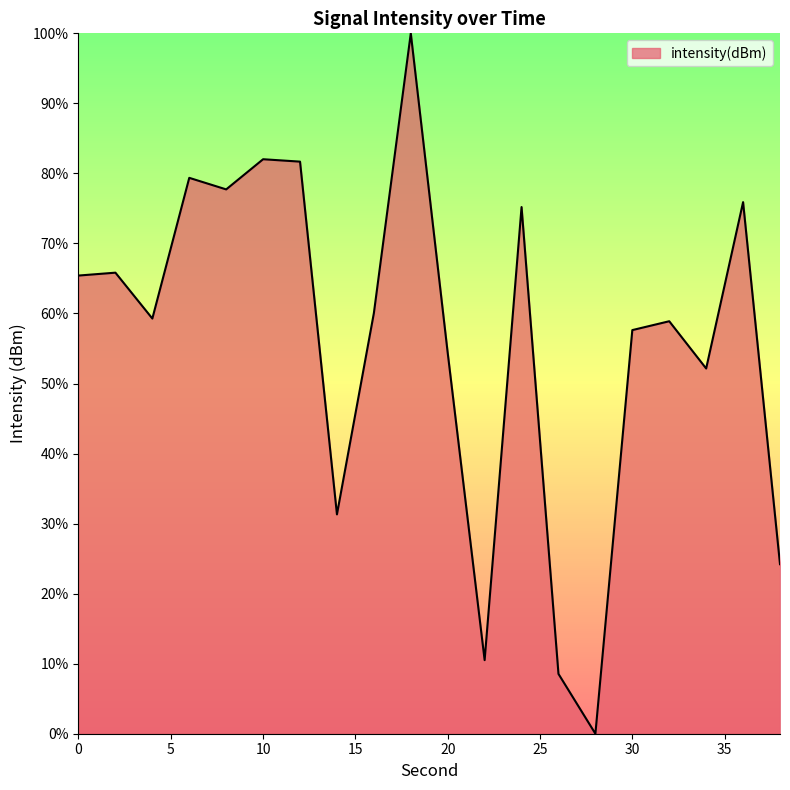

What is the difference between the maximum and minimum values?

100.0